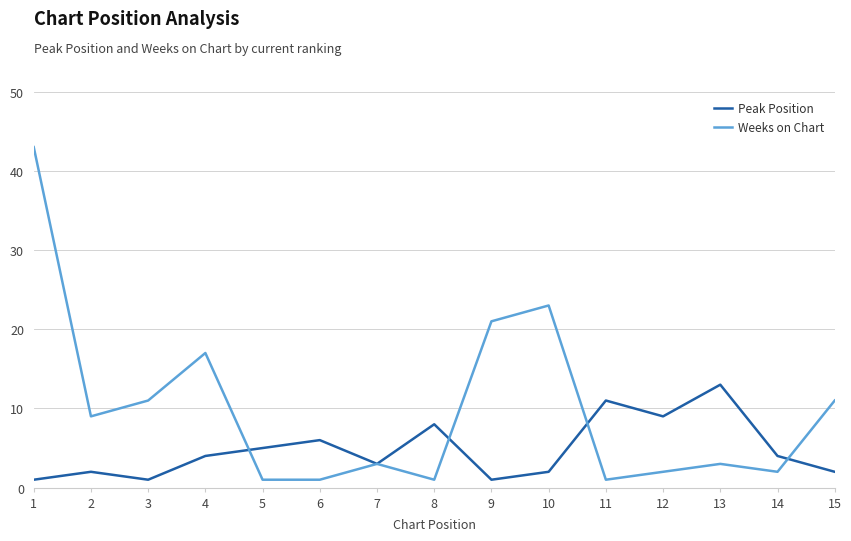

True or false: Weeks on Chart has more than 1 points higher than both neighbors.

True